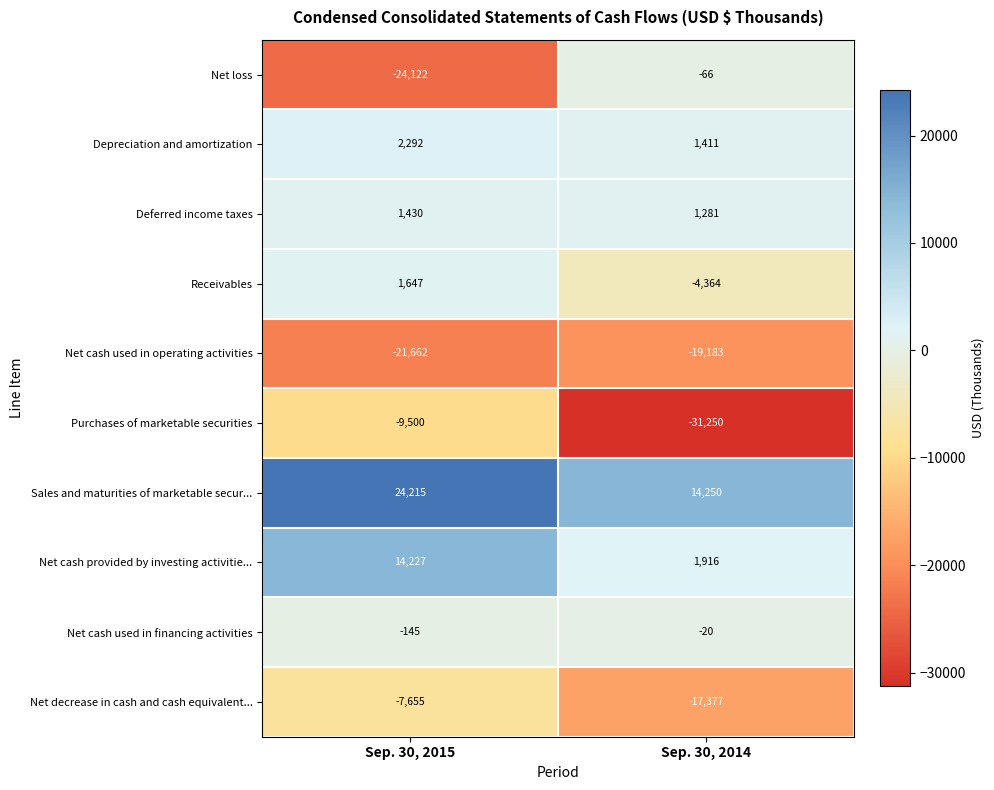

What is the sum of all Purchases of marketable securities values?

-40750